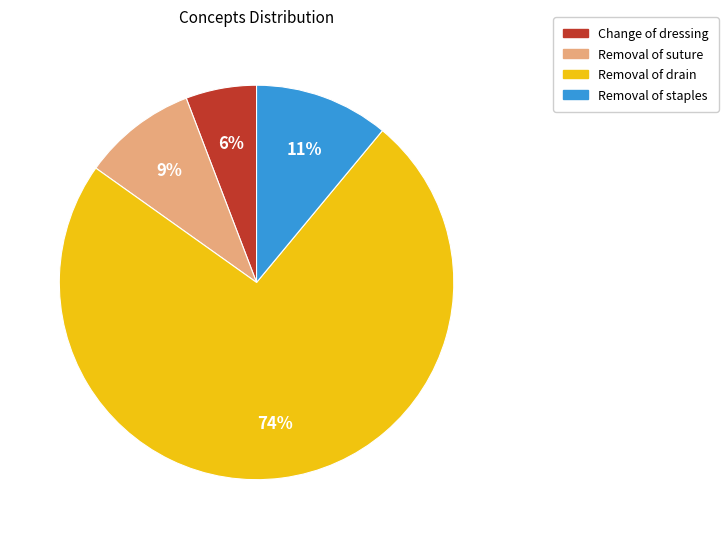

Does any single category account for the majority?

Yes